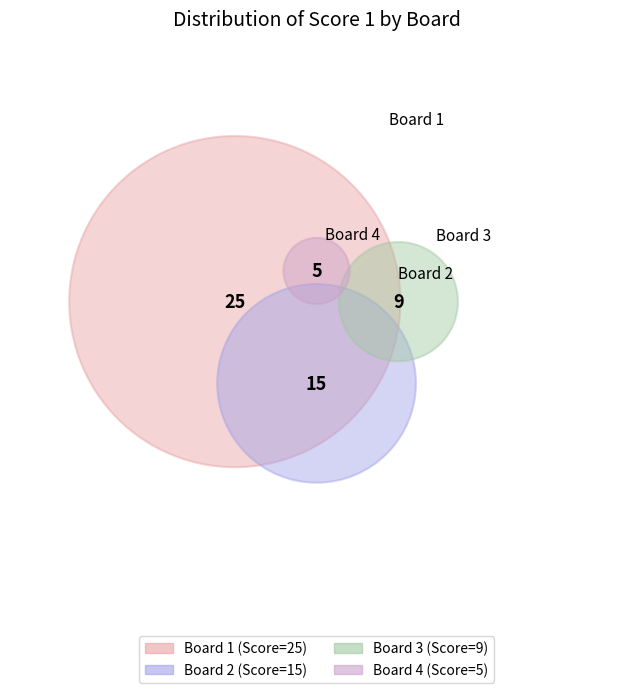

What percentage is the 2 slice, to the nearest percent?

28%